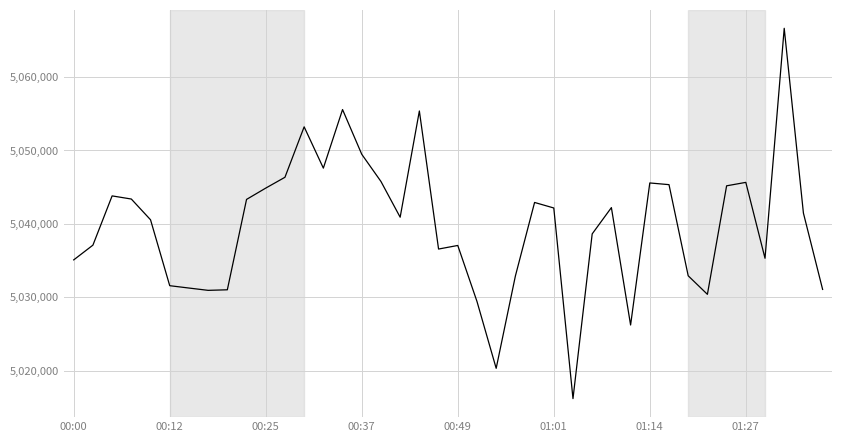

What is the maximum value shown in the chart?

5066613